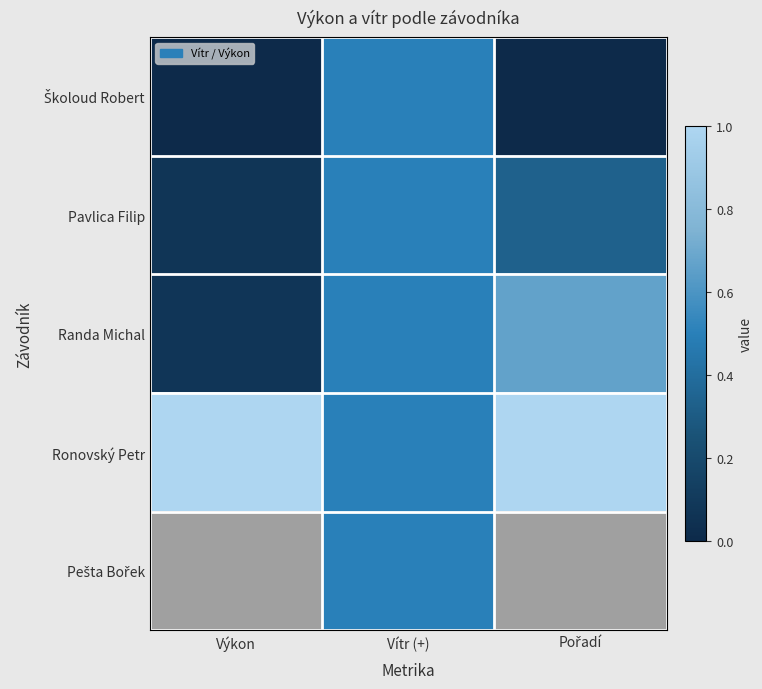

Between Pořadí and Výkon, which is larger?

Pořadí